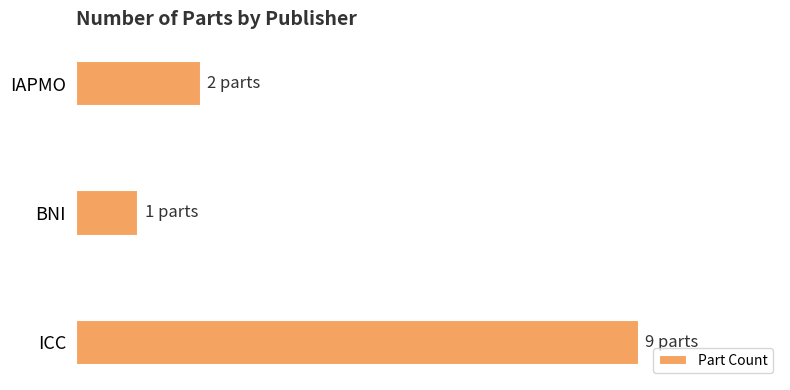

Does the chart contain any negative values?

No